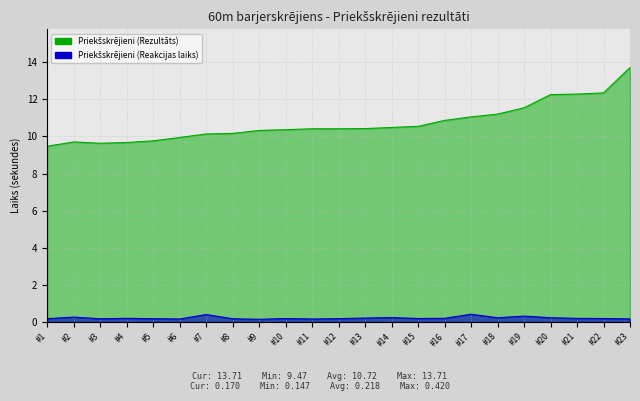

Which series has the largest total across all categories?

Priekšskrējieni (Rezultāts)